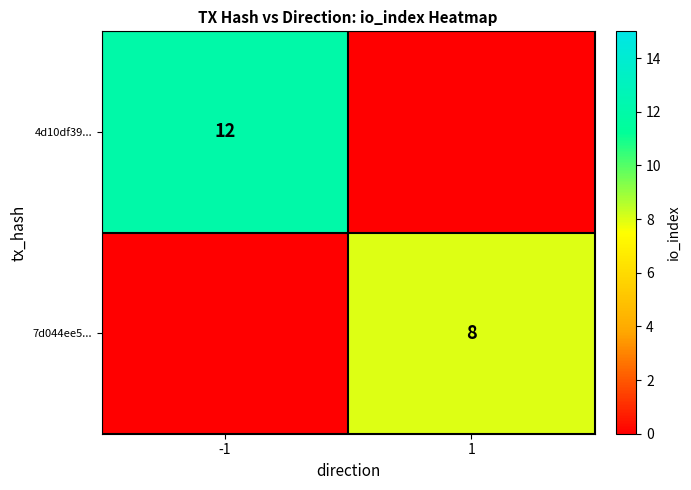

What is the total value across all series at -1?

12